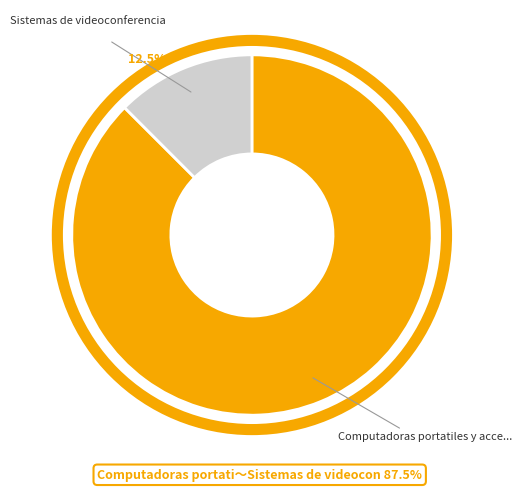

To the nearest percent, what is the average slice percentage?

50%